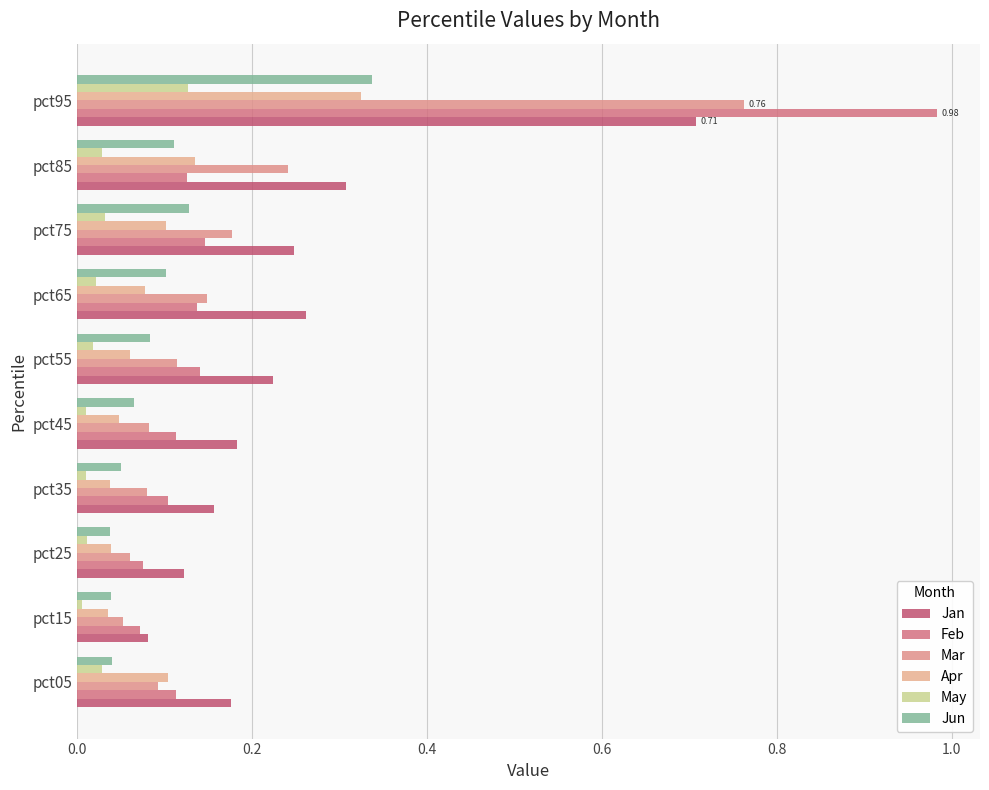

What are all the series names shown in the legend?

Jan, Feb, Mar, Apr, May, Jun